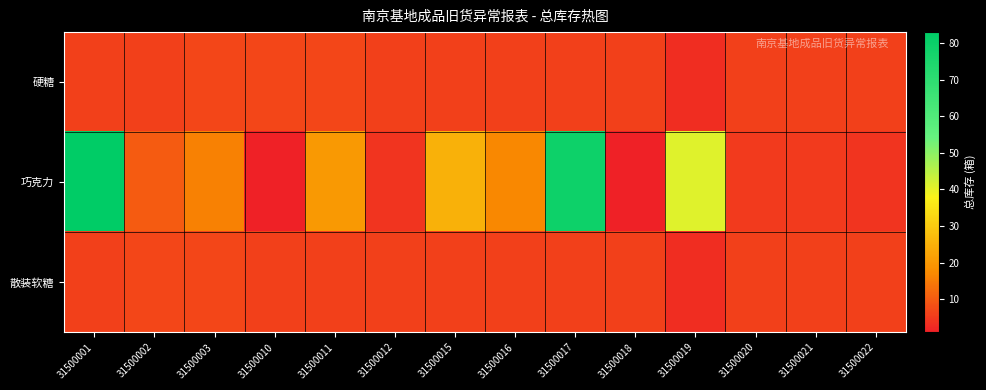

At how many categories does at least one series exceed 22?

4